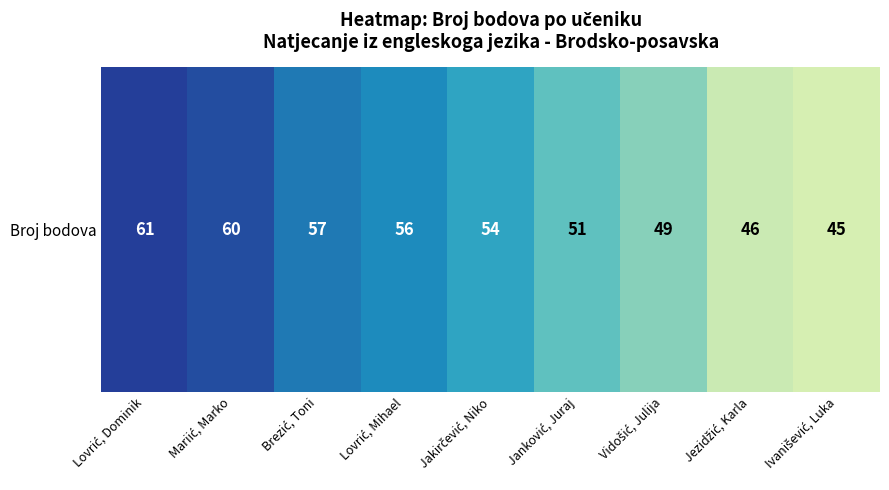

How many values are below 54?

4